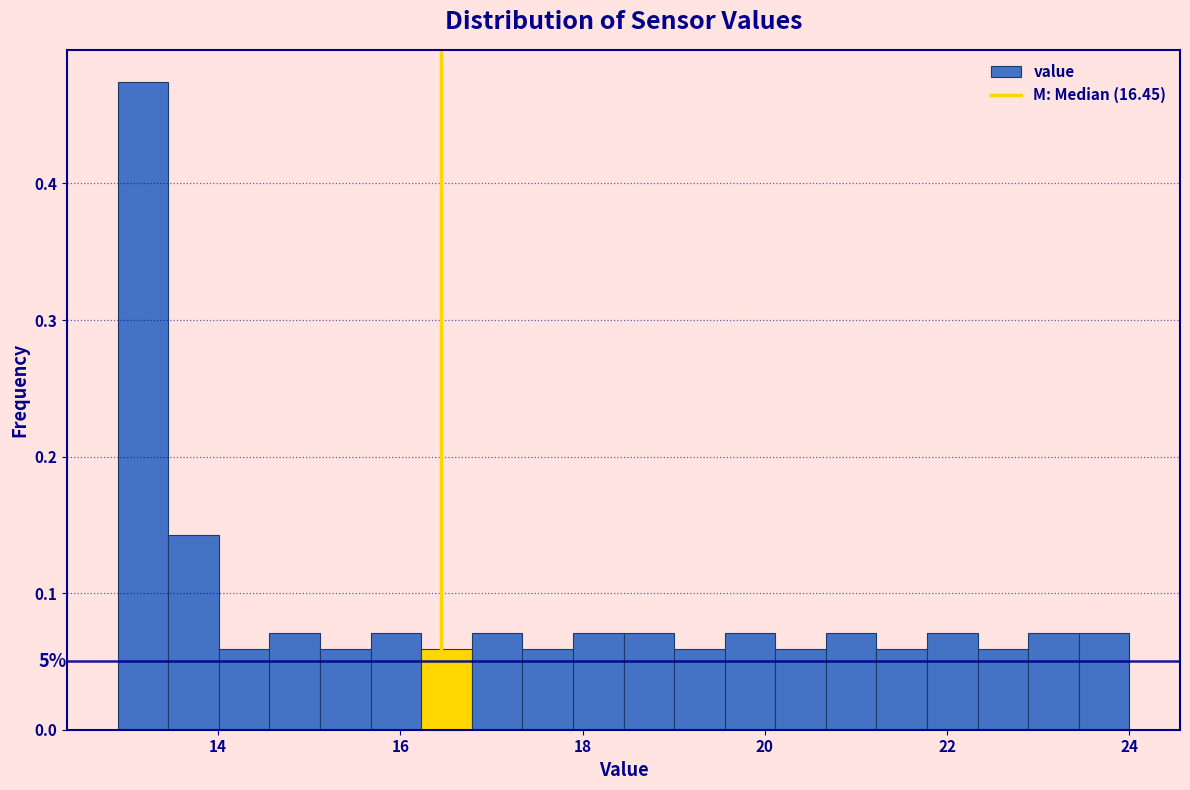

Around what value on the x-axis is the tallest bar? Give the approximate position of its centre, as read against the axis.

13.2